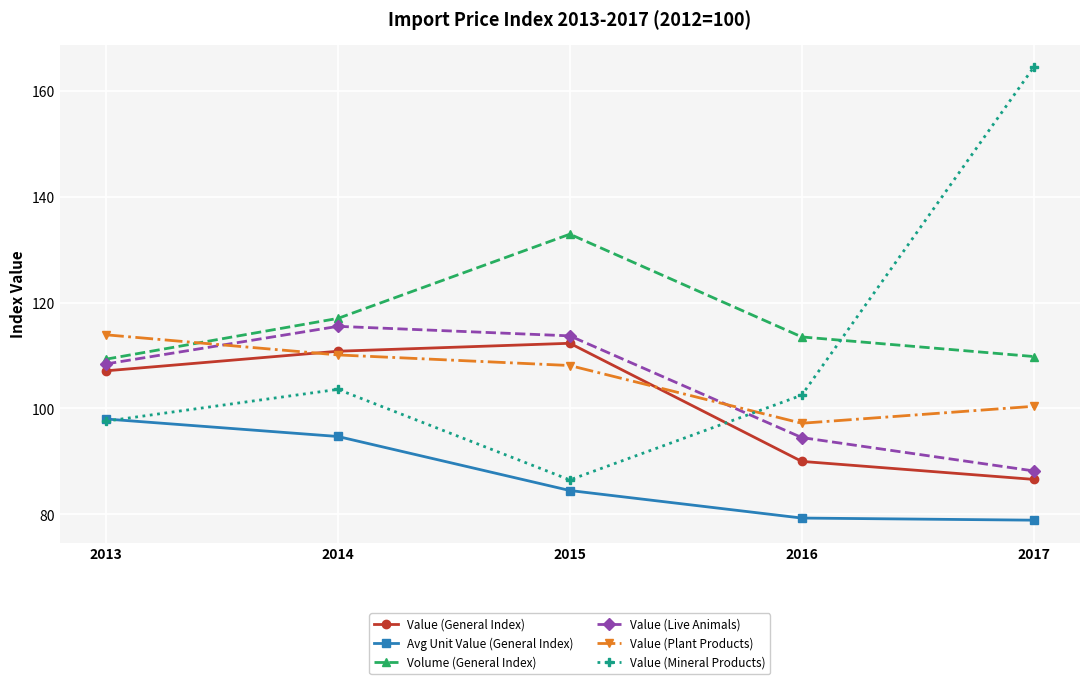

Reading right to left, transcribe all the data shown in this chart.

Value (General Index): 2017=86.6	2016=90.0	2015=112.3	2014=110.8	2013=107.1
Avg Unit Value (General Index): 2017=78.9	2016=79.3	2015=84.5	2014=94.7	2013=98.0
Volume (General Index): 2017=109.8	2016=113.5	2015=132.9	2014=117.0	2013=109.3
Value (Live Animals): 2017=88.2	2016=94.5	2015=113.7	2014=115.5	2013=108.4
Value (Plant Products): 2017=100.4	2016=97.2	2015=108.1	2014=110.1	2013=113.9
Value (Mineral Products): 2017=164.4	2016=102.5	2015=86.5	2014=103.6	2013=97.6